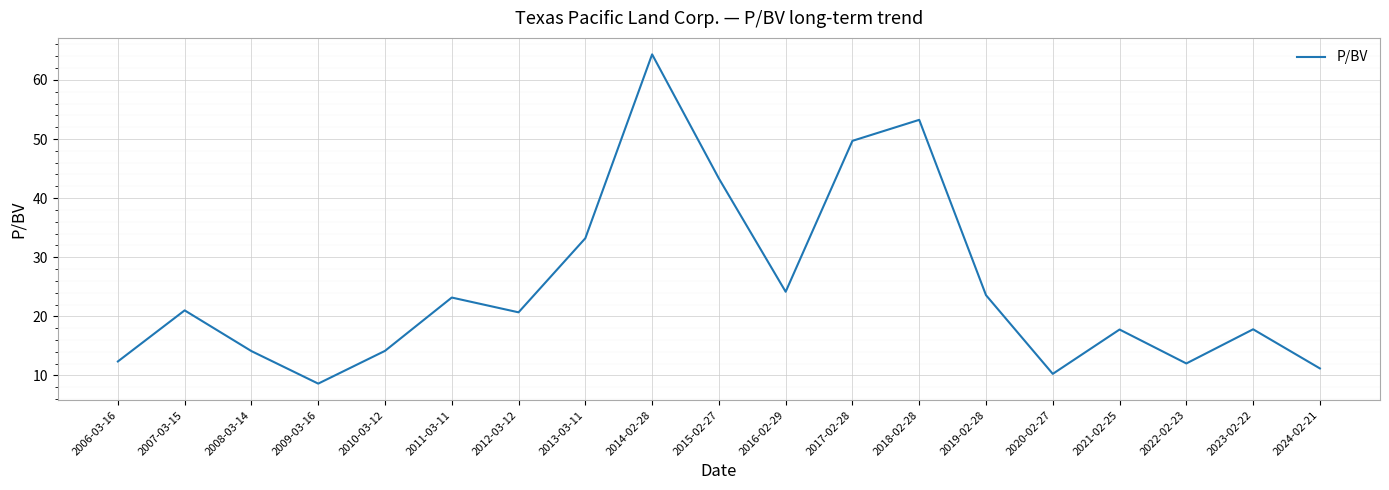

The chart shows a value of 7.4 at 2008-03-14. True or false?

False